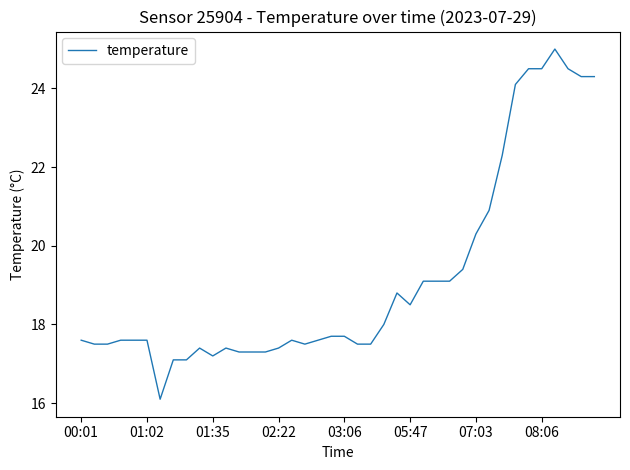

What is the difference between the maximum and minimum values?

8.9